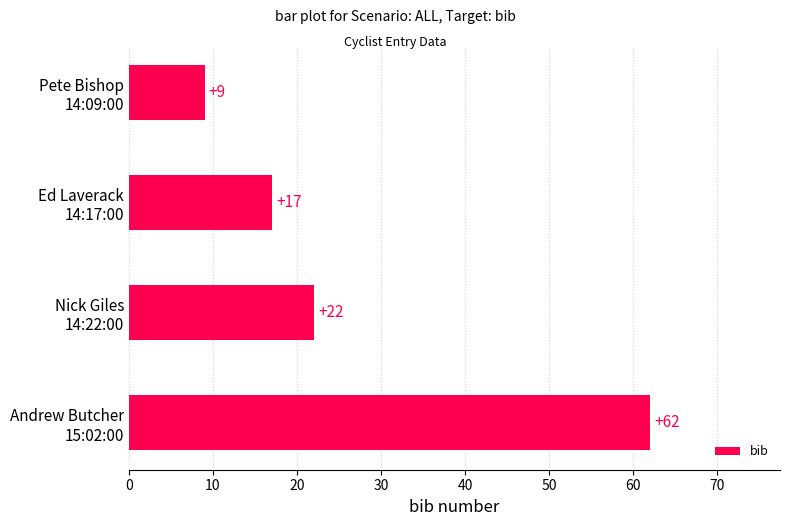

What is the value of the 1st bar from the top?

9